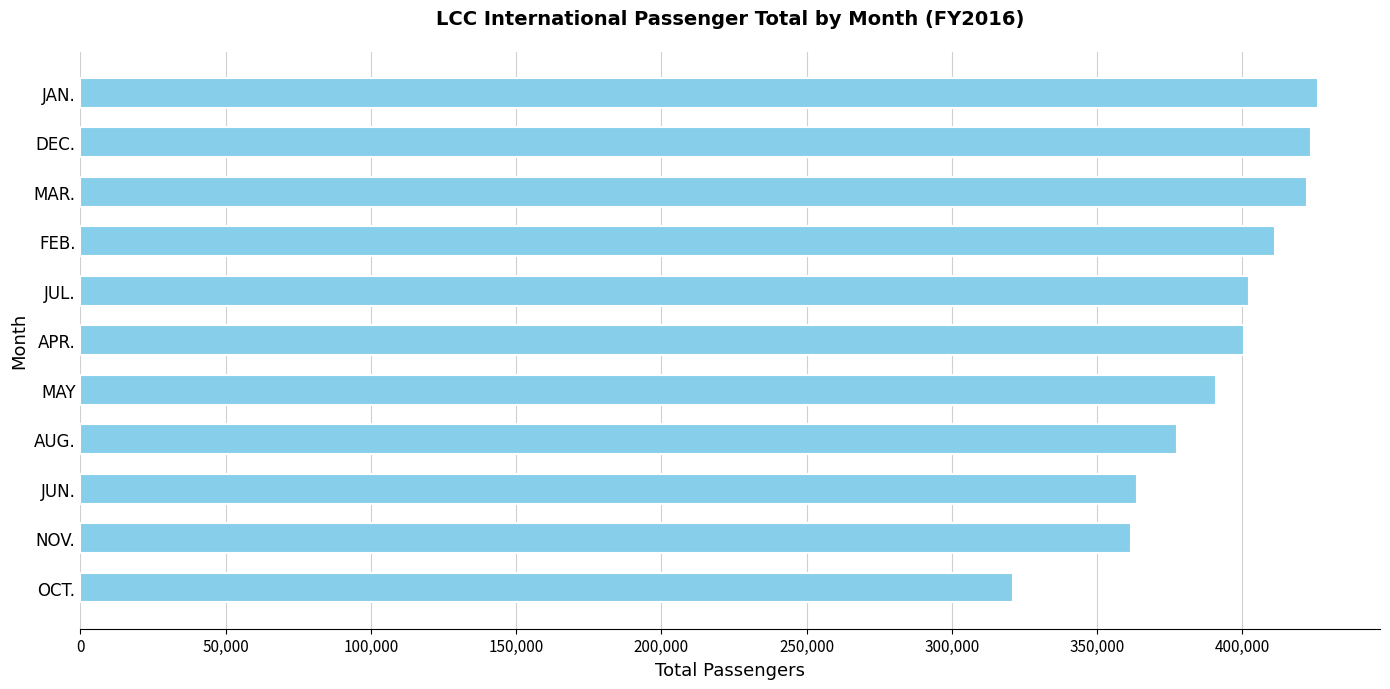

What is the sum of the values at DEC. and JUL.?

825952